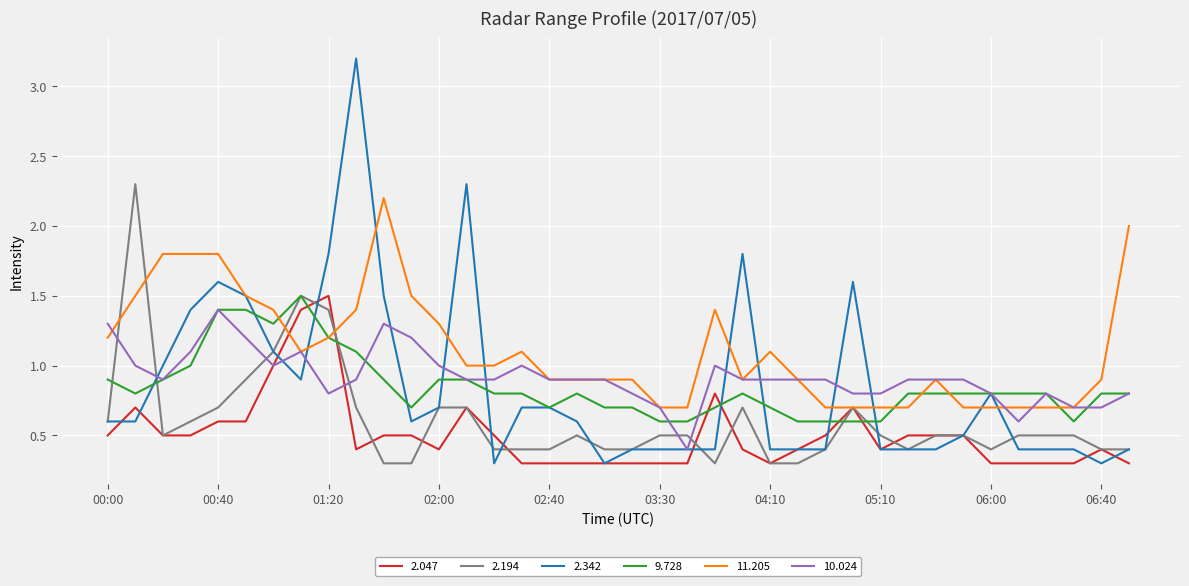

What is the highest value of the 11.205 series?

2.2